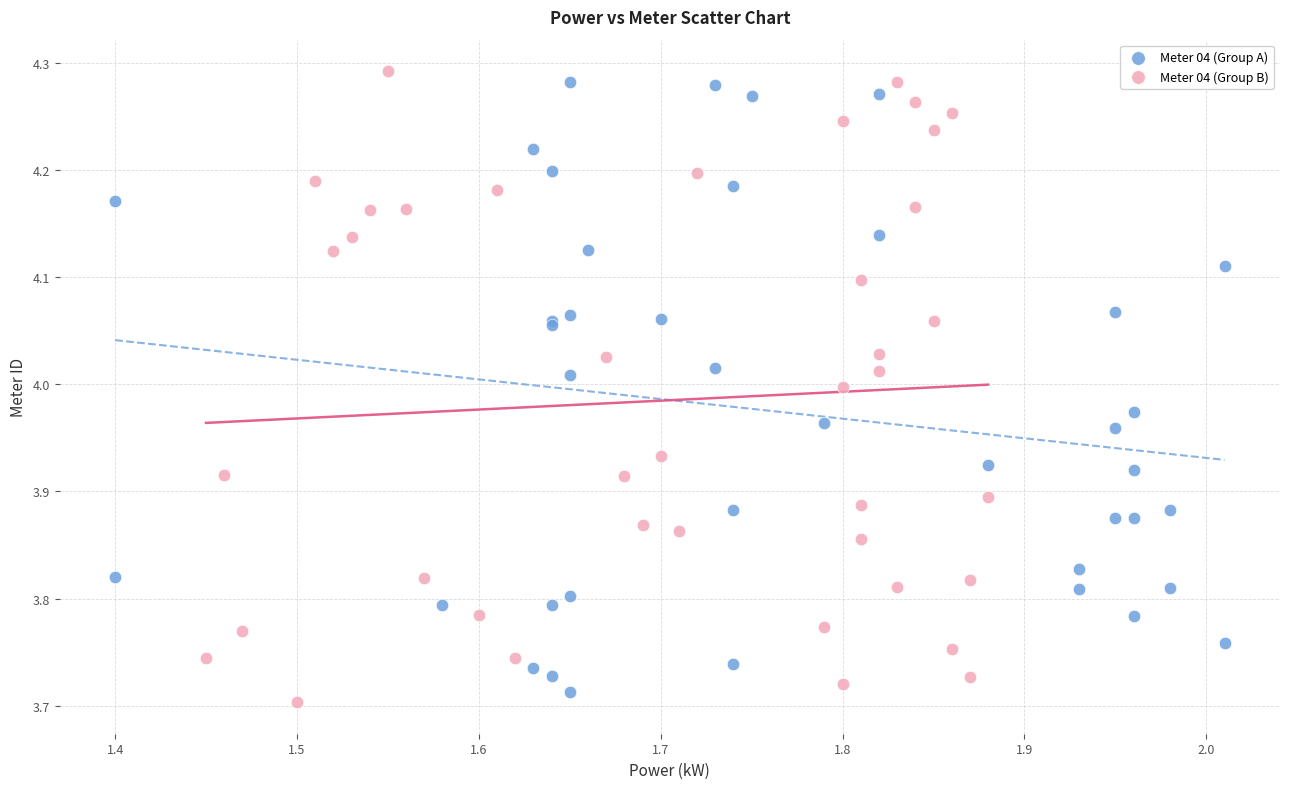

Which series contains the highest Y value?

Meter 04 (Group B)